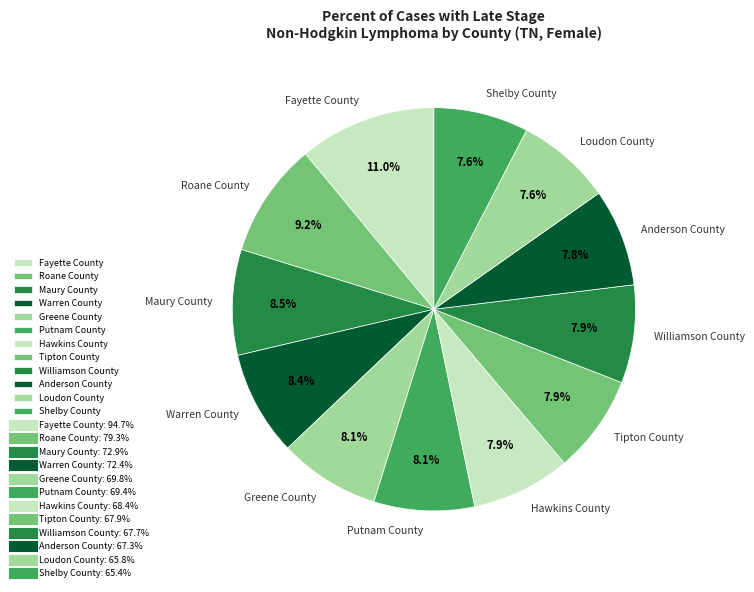

Does Putnam County account for over 50% of the chart?

No